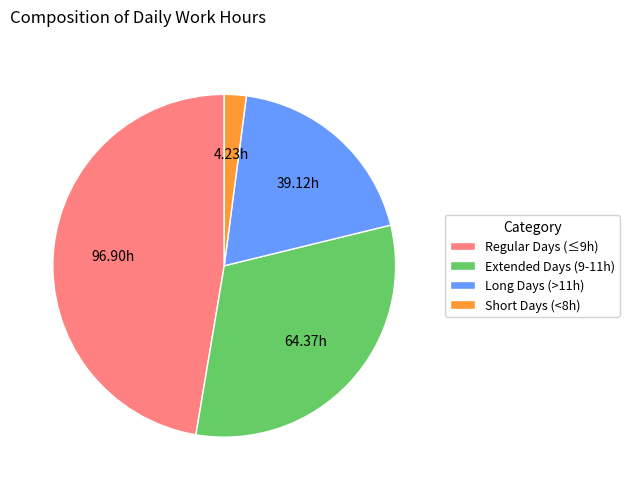

Approximately how many times larger is the value at Regular Days (≤9h) compared to Extended Days (9-11h)?

1.5